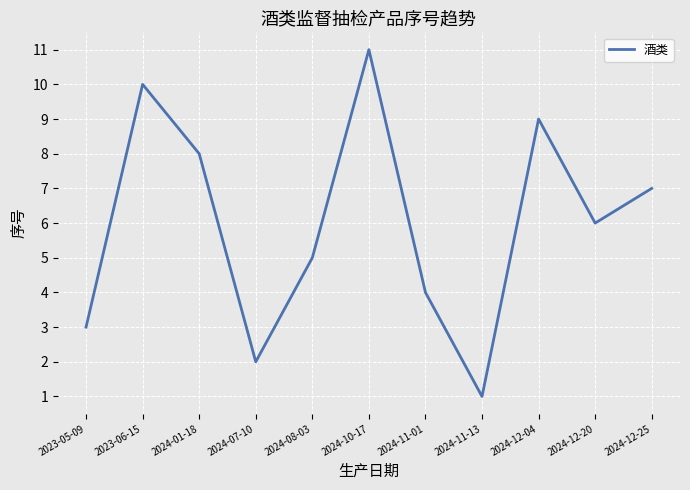

Which has a higher value, 2024-12-25 or 2023-06-15?

2023-06-15